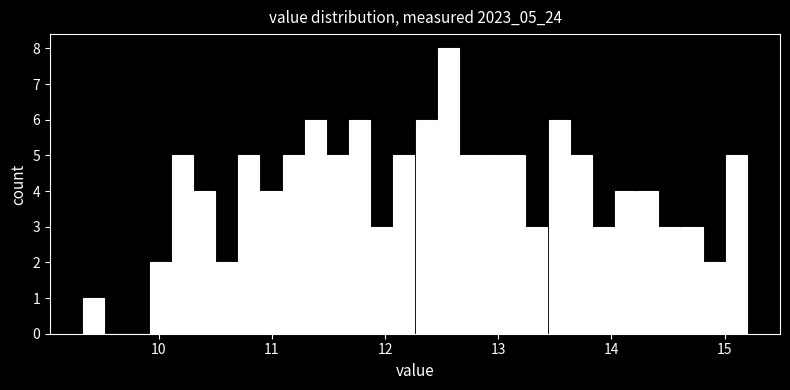

Read against the x-axis, roughly where is the centre of the tallest bar?

12.6